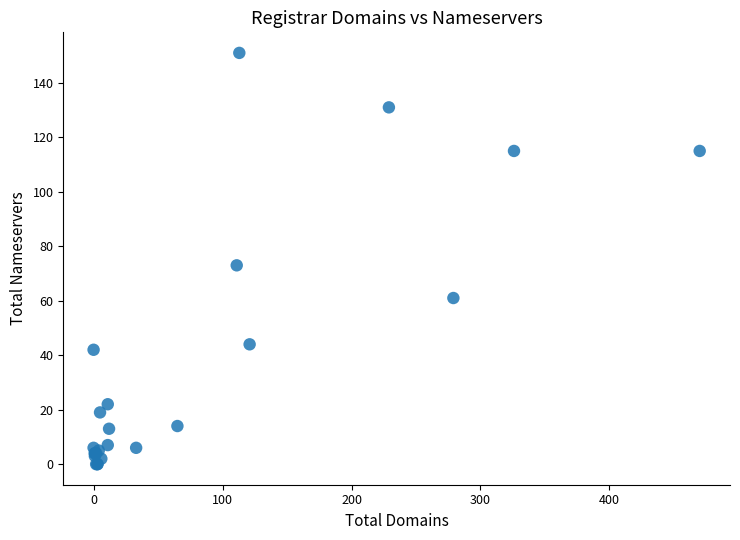

What Y value in the scatter plot is closest to 75?

73